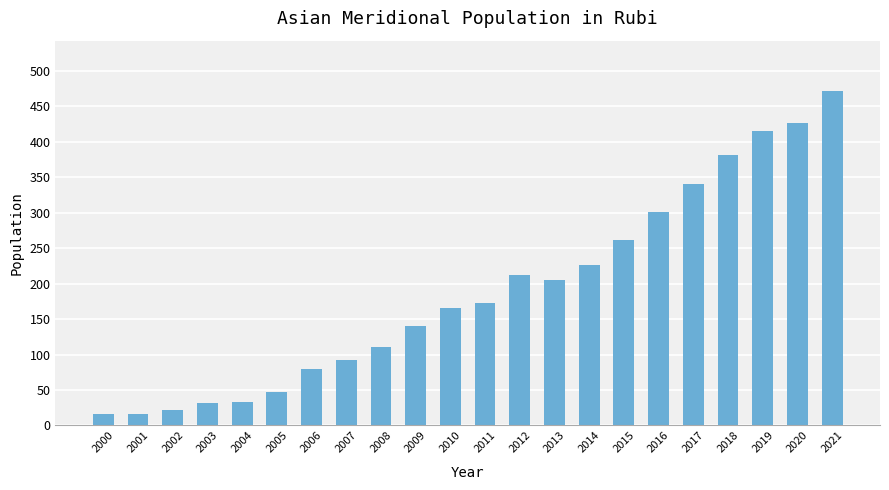

What is the sum of the values at 2016 and 2014?

527